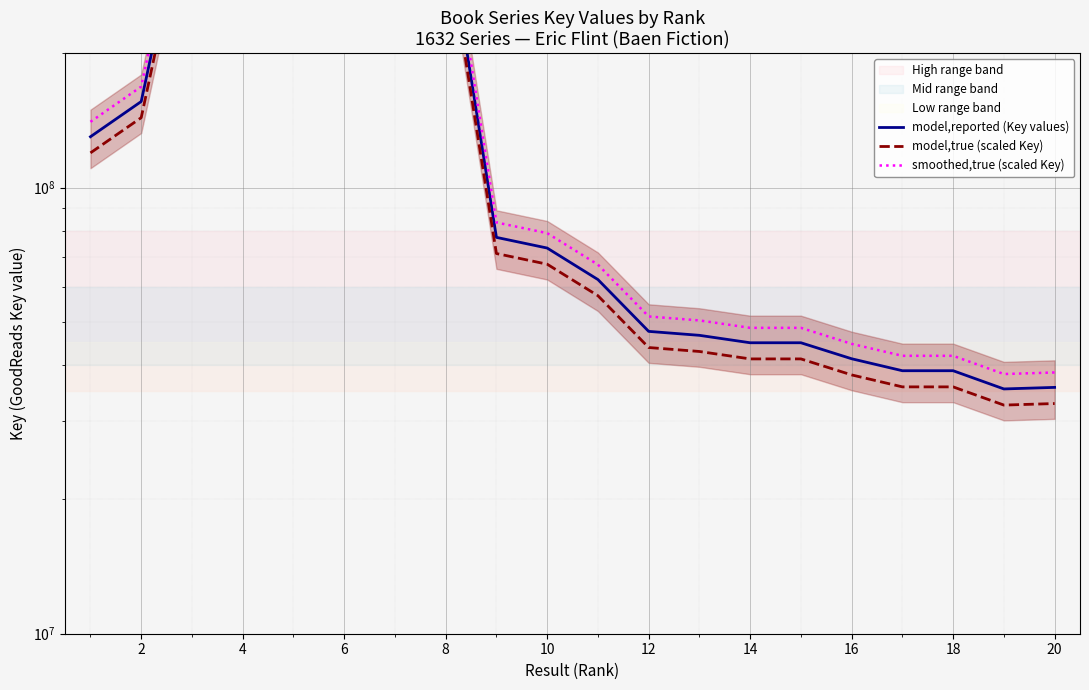

Which category has the highest value in the model,reported (Key values) series?

4